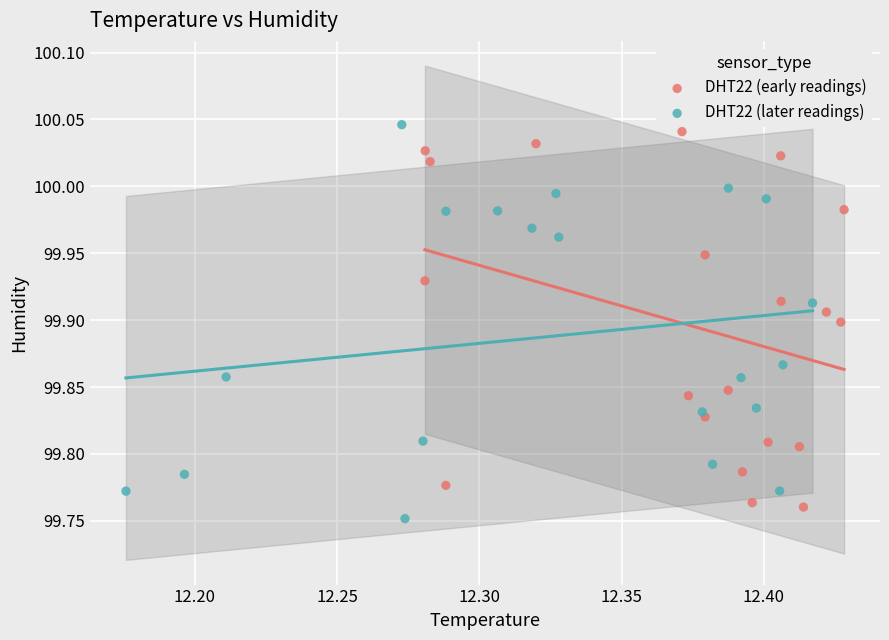

Which series contains the lowest Y value?

DHT22 (later readings)